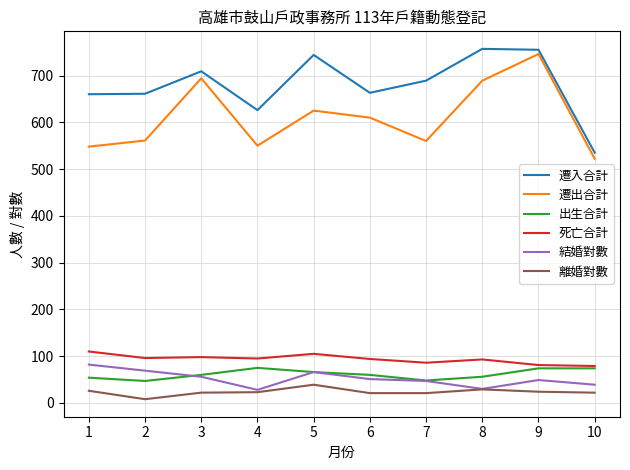

The 出生合計 series shows 74 at 9. True or false?

True